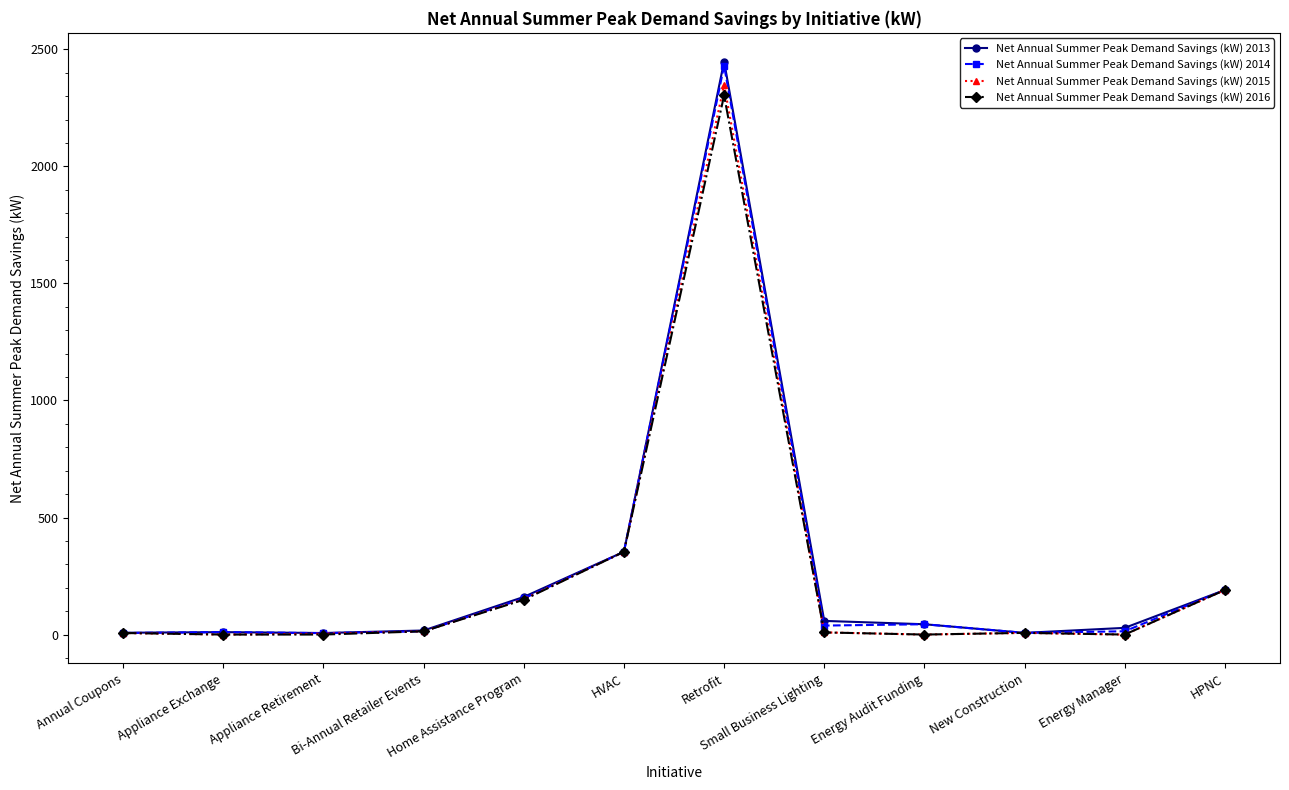

What is the greatest value displayed?

2448.1